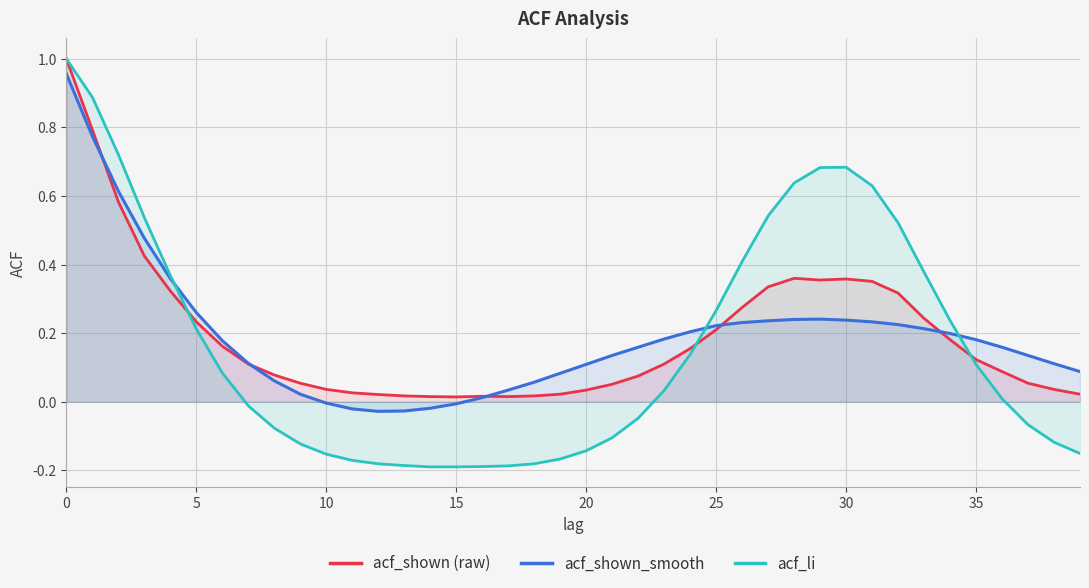

True or false: acf_shown_smooth and acf_li cross at least once.

True